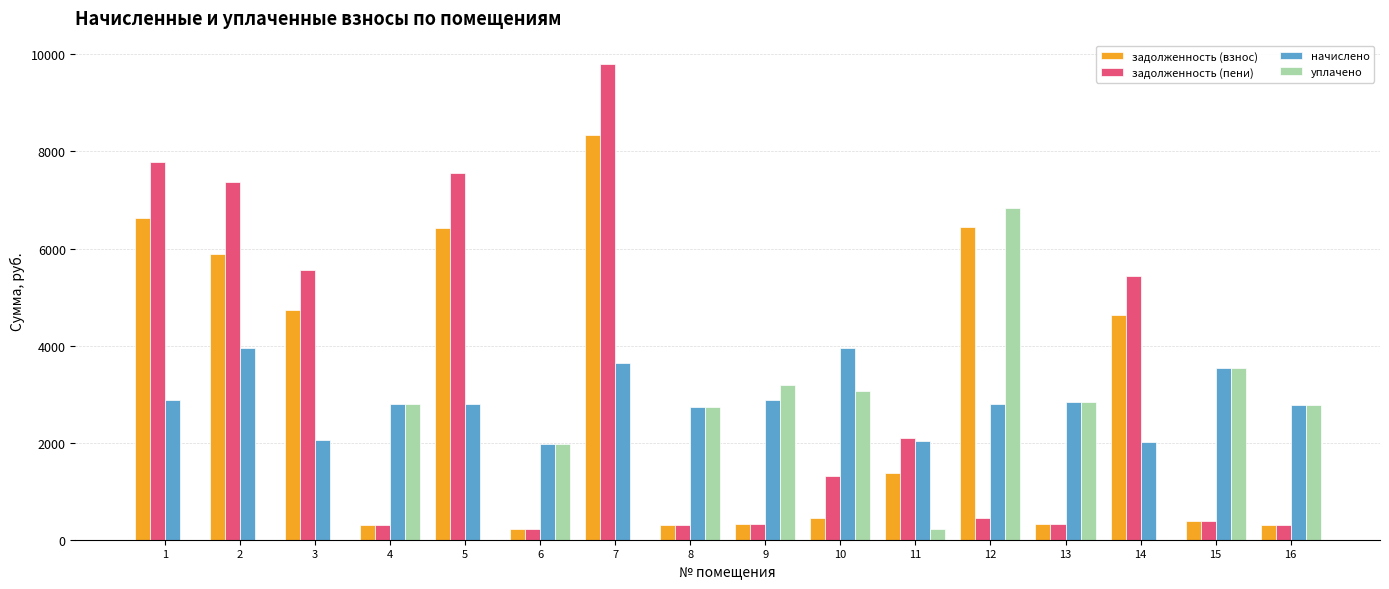

Which series has the largest total across all categories?

задолженность (пени)